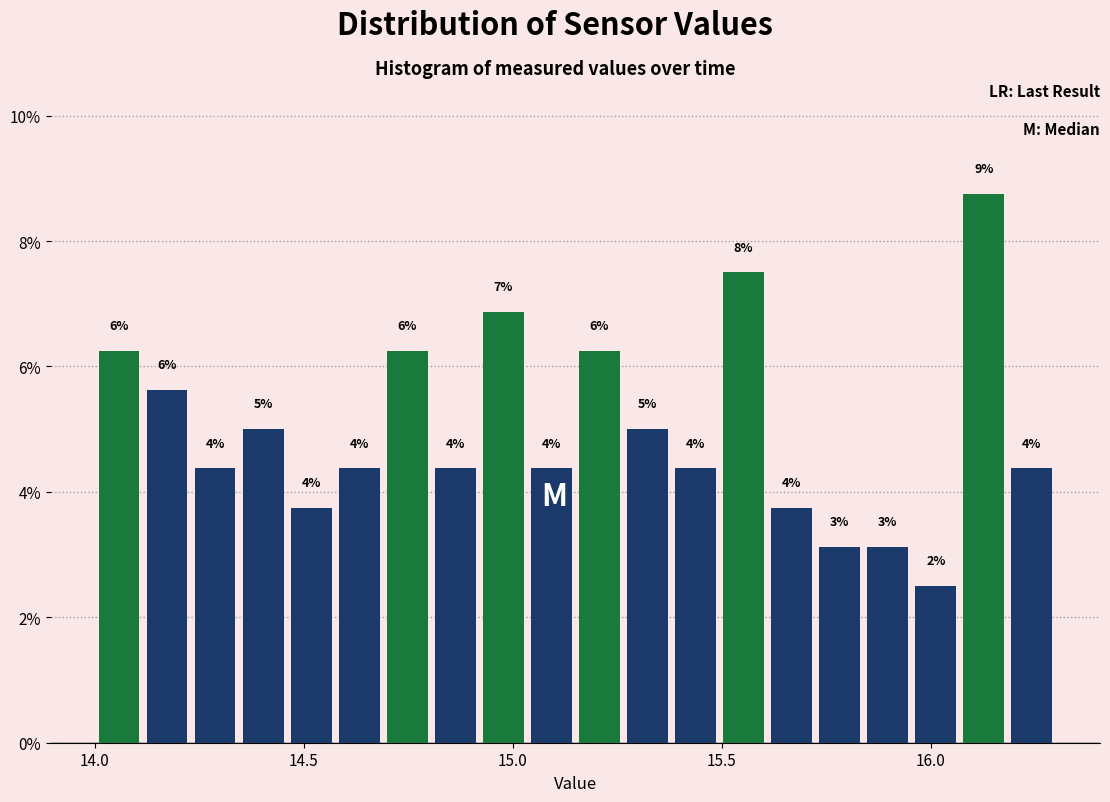

Read against the x-axis, roughly where is the centre of the tallest bar?

16.15